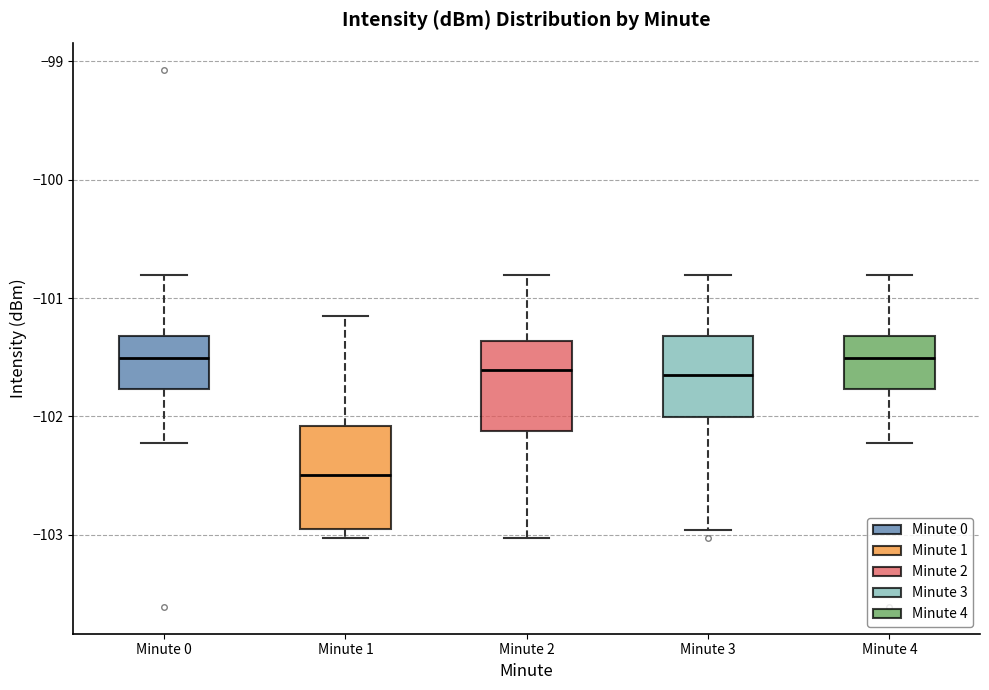

Which box's median line is the lowest?

Minute 1